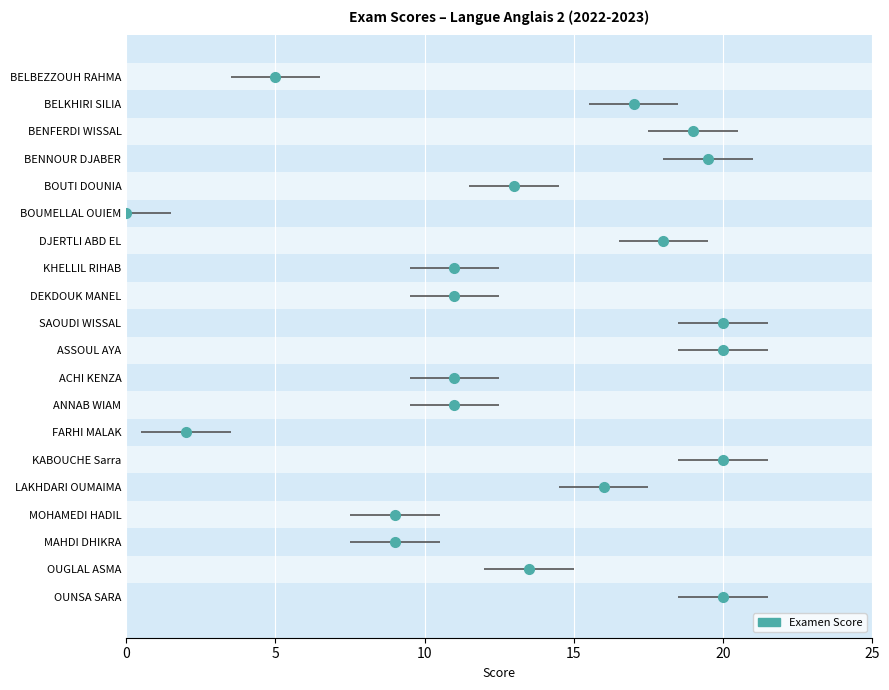

List the labels in order of value, smallest first.

BOUMELLAL OUIEM, FARHI MALAK, BELBEZZOUH RAHMA, MOHAMEDI HADIL, MAHDI DHIKRA, KHELLIL RIHAB, DEKDOUK MANEL, ACHI KENZA, ANNAB WIAM, BOUTI DOUNIA, OUGLAL ASMA, LAKHDARI OUMAIMA, BELKHIRI SILIA, DJERTLI ABD EL, BENFERDI WISSAL, BENNOUR DJABER, SAOUDI WISSAL, ASSOUL AYA, KABOUCHE Sarra, OUNSA SARA